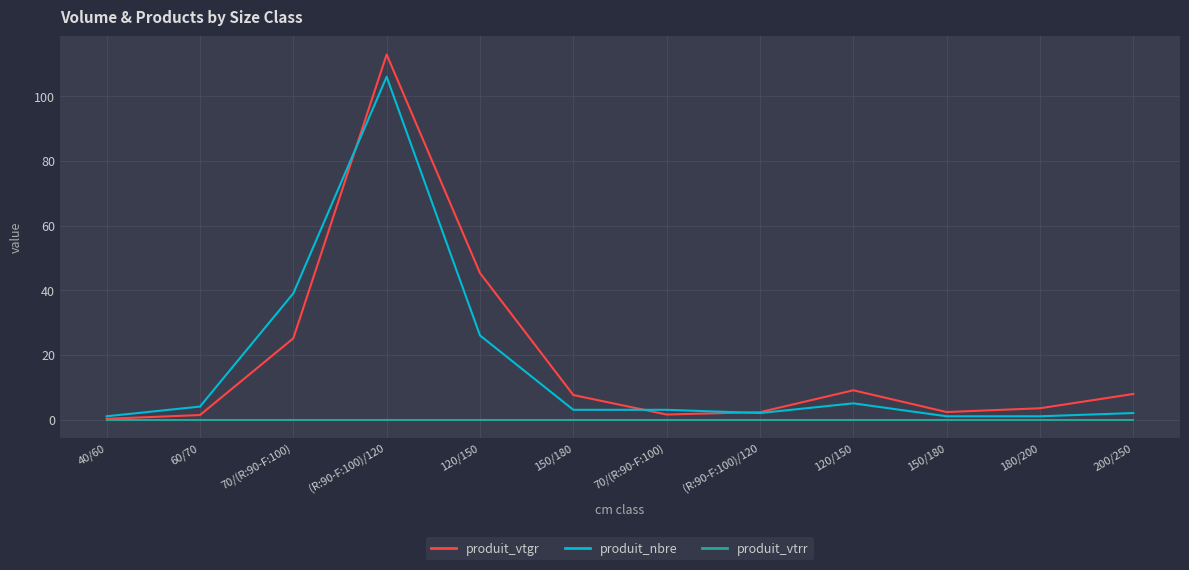

In produit_nbre, how many points are higher than both neighbors (excluding endpoints)?

2